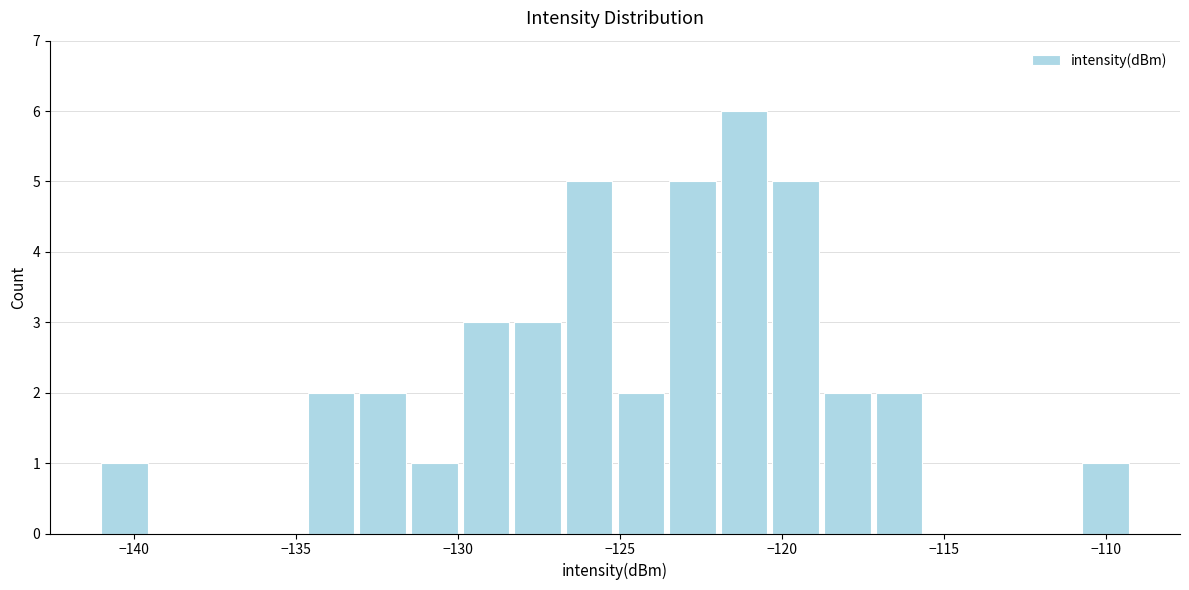

Read against the x-axis, roughly where is the centre of the tallest bar?

-121.0